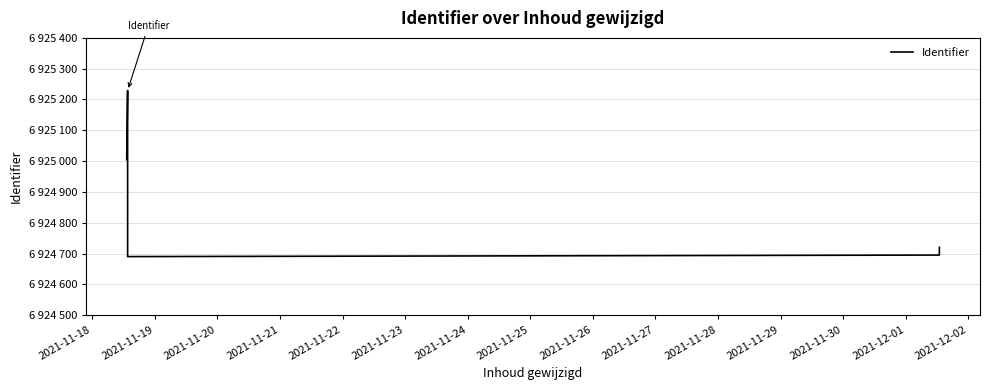

How many values are below 6925005?

3